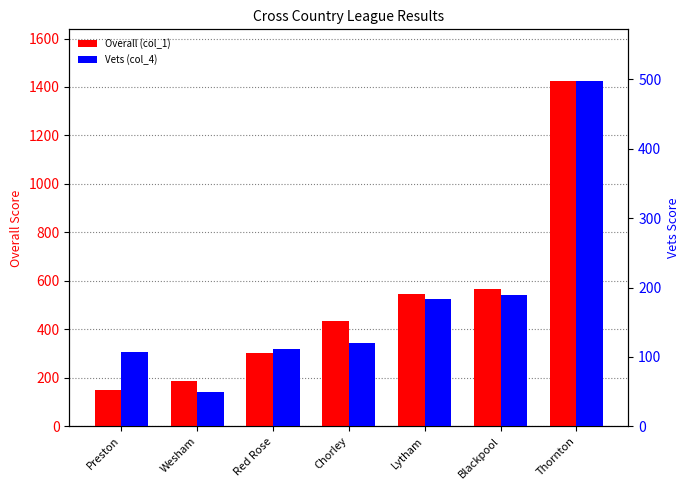

Which category has the lowest value in the Overall (col_1) series?

Preston